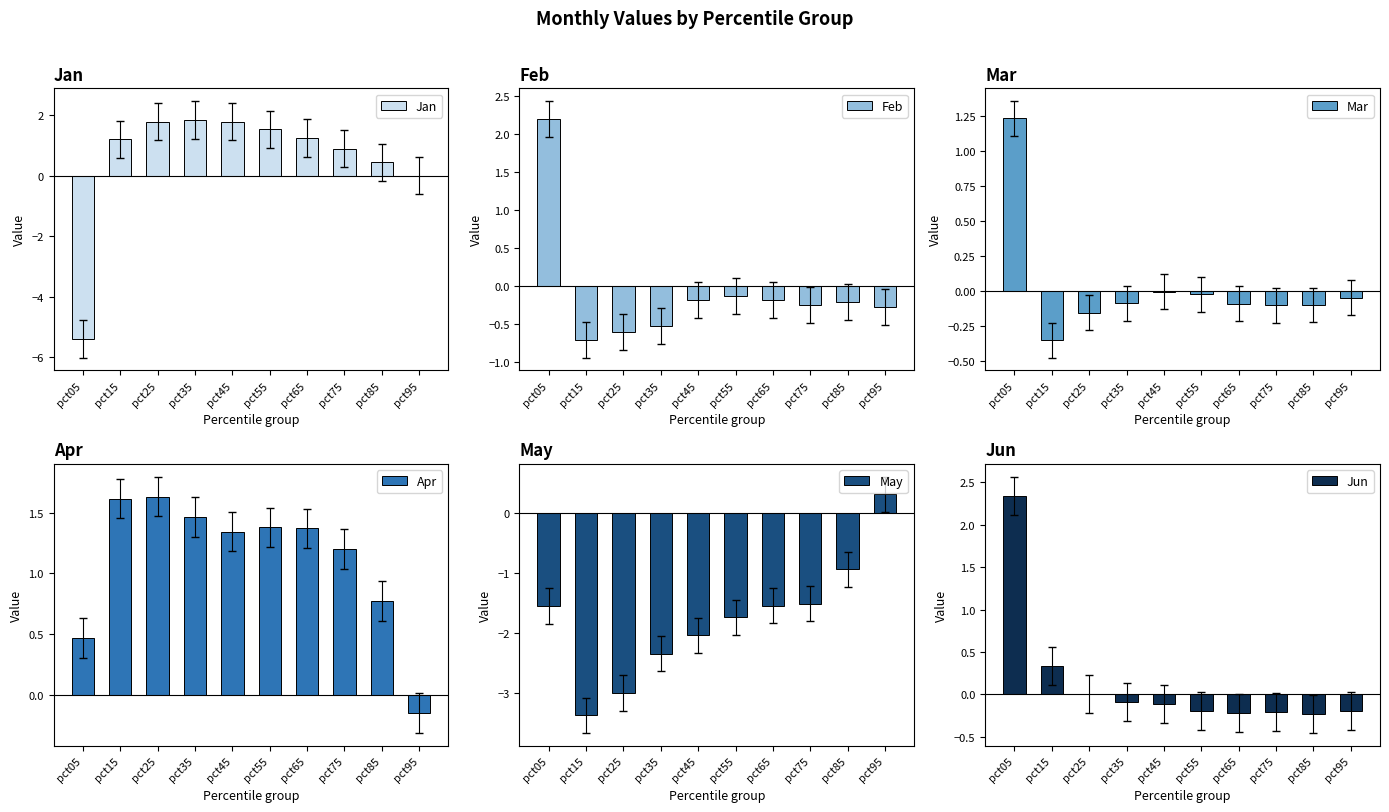

Rank the categories by Jan value from lowest to highest.

pct05, pct95, pct85, pct75, pct15, pct65, pct55, pct45, pct25, pct35